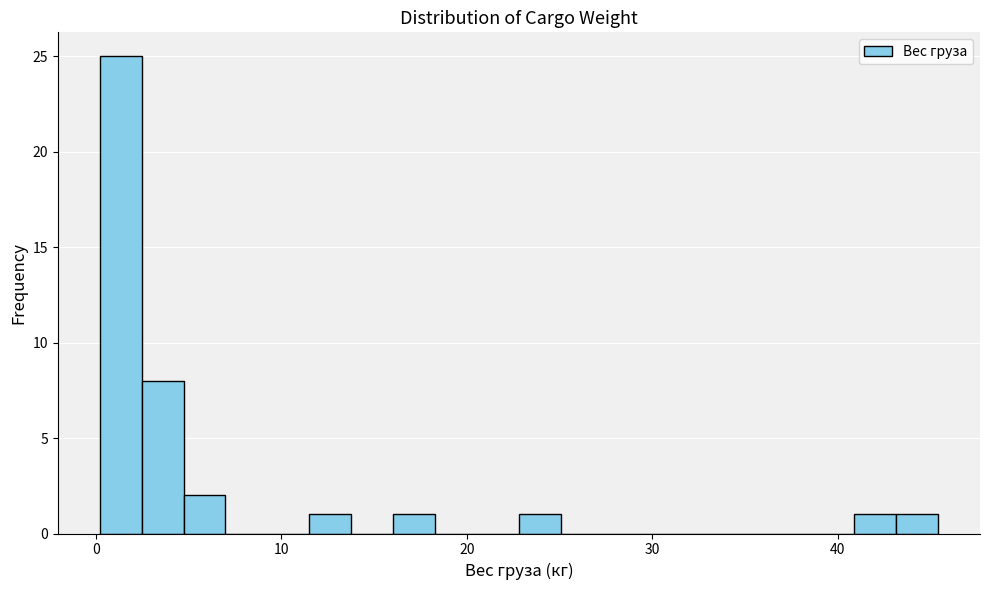

Around what value on the x-axis is the tallest bar? Give the approximate position of its centre, as read against the axis.

1